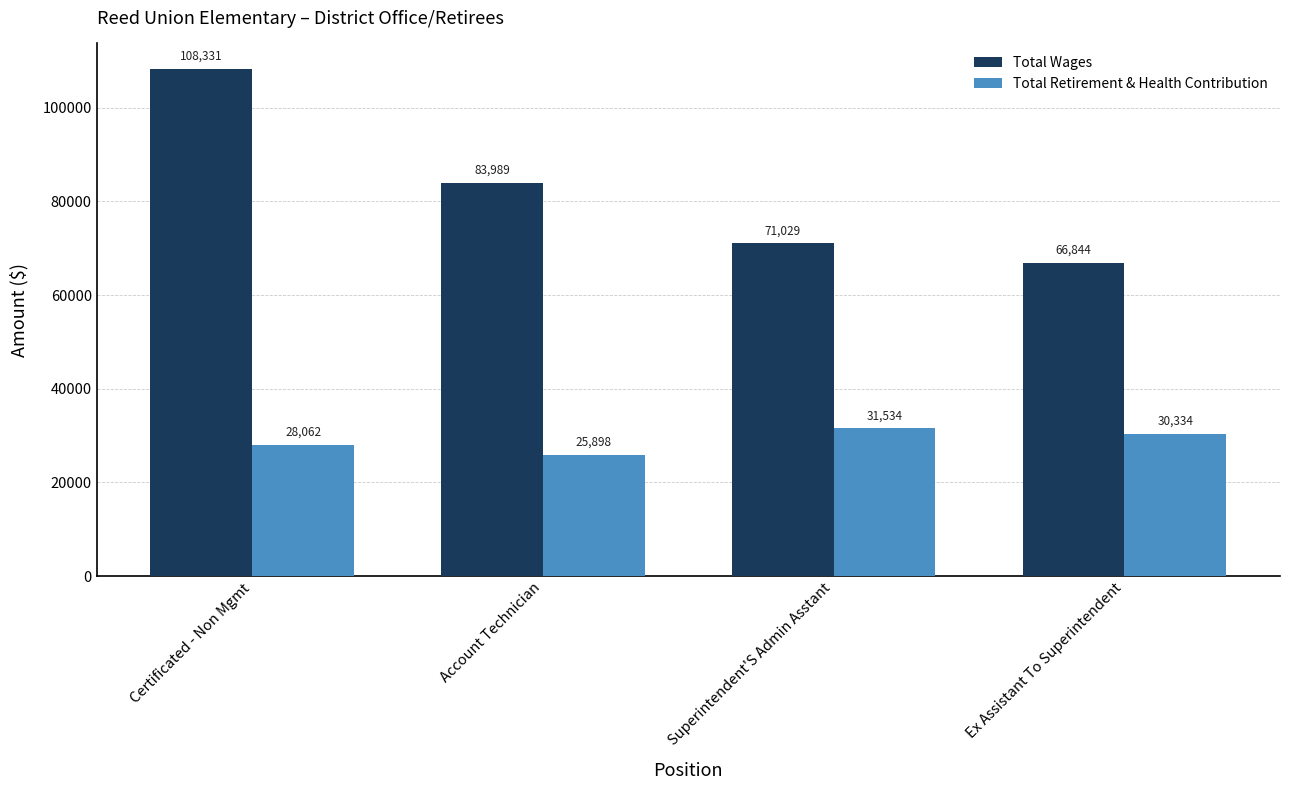

What is the total value across all series at Superintendent'S Admin Asstant?

102563